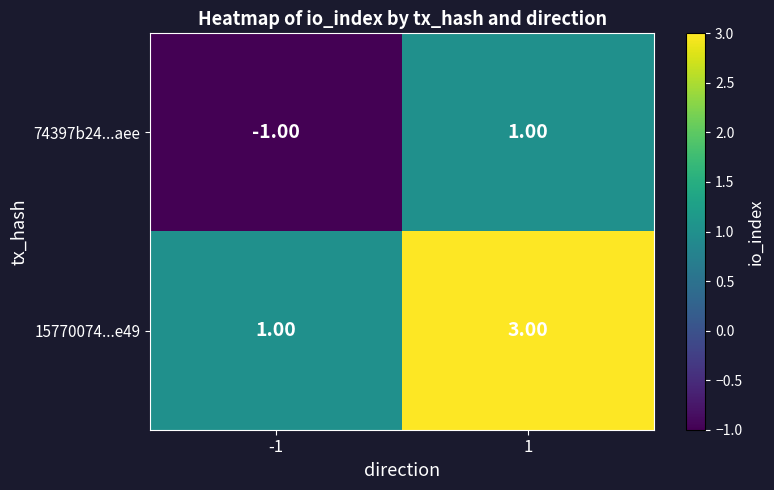

How many categories are shown in the chart?

2